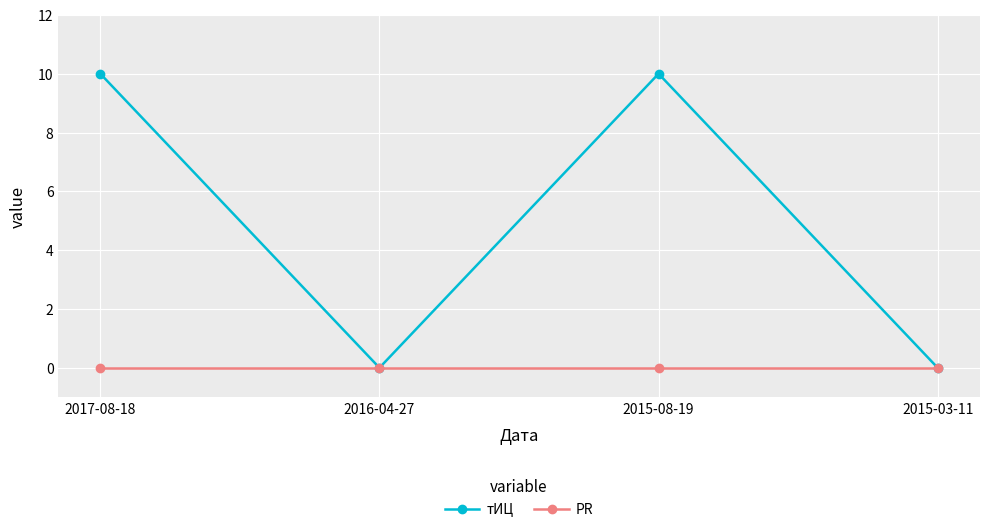

What is the spread (max minus min) of values at 2017-08-18?

10